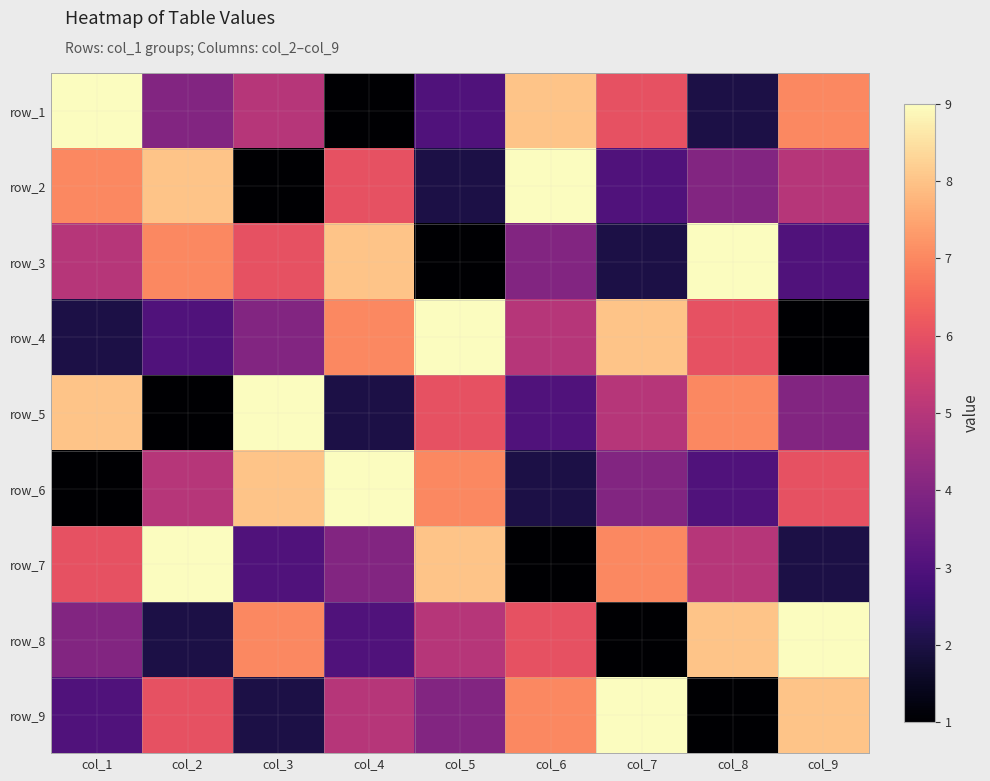

At which label does row_4 reach its peak?

col_5